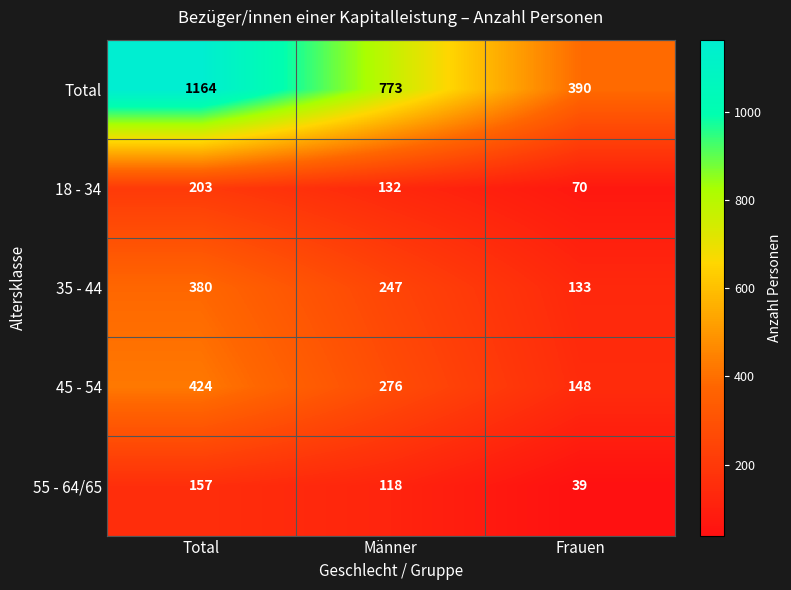

How many distinct data groups are displayed?

5